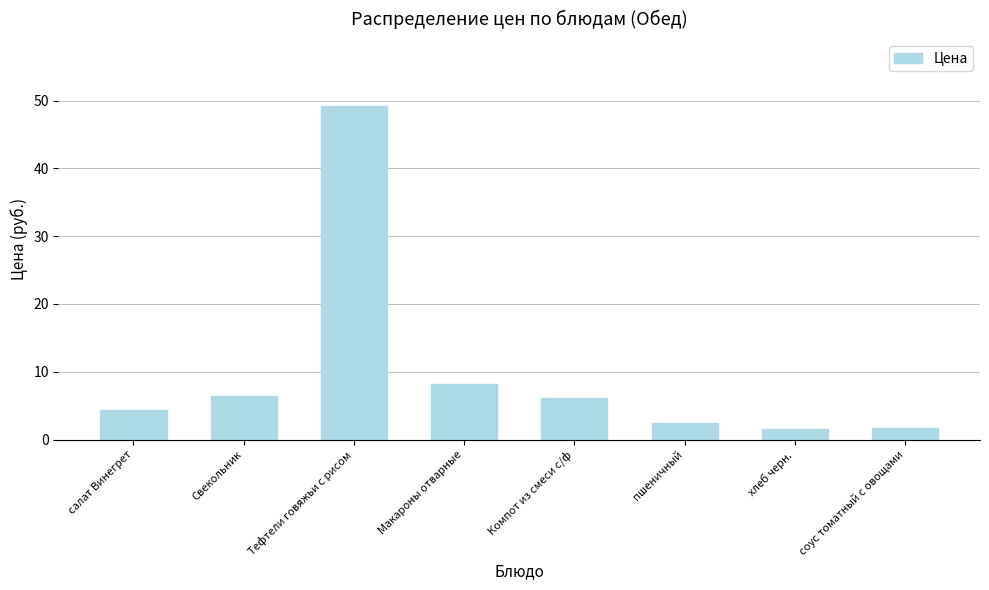

What is the maximum value shown in the chart?

49.2